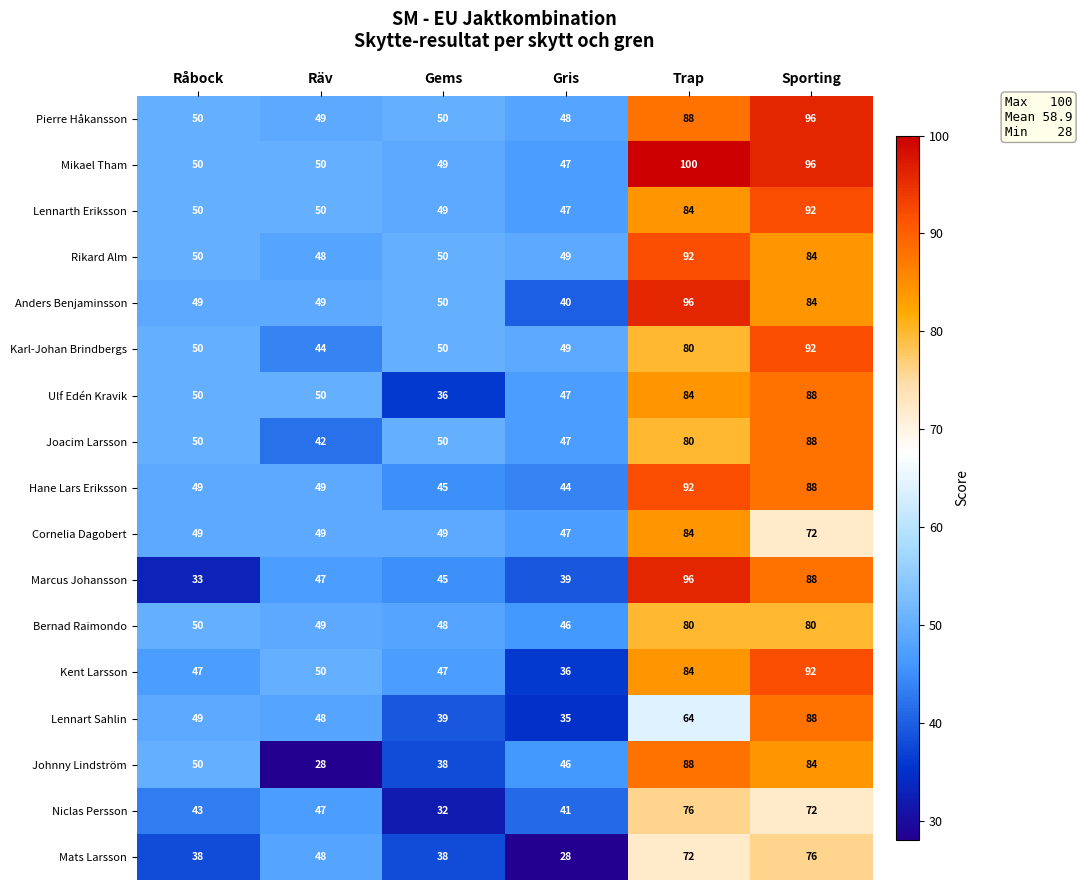

Is the value of Mats Larsson at Räv greater than the value of Marcus Johansson at Räv?

Yes